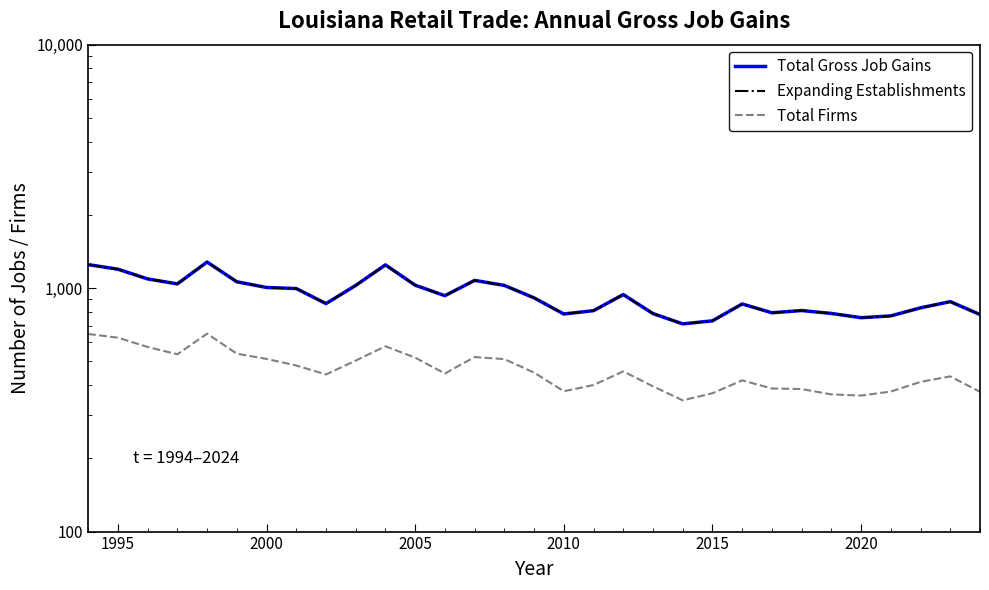

What is the value of the Expanding Establishments point at the 5th from the left?

1280